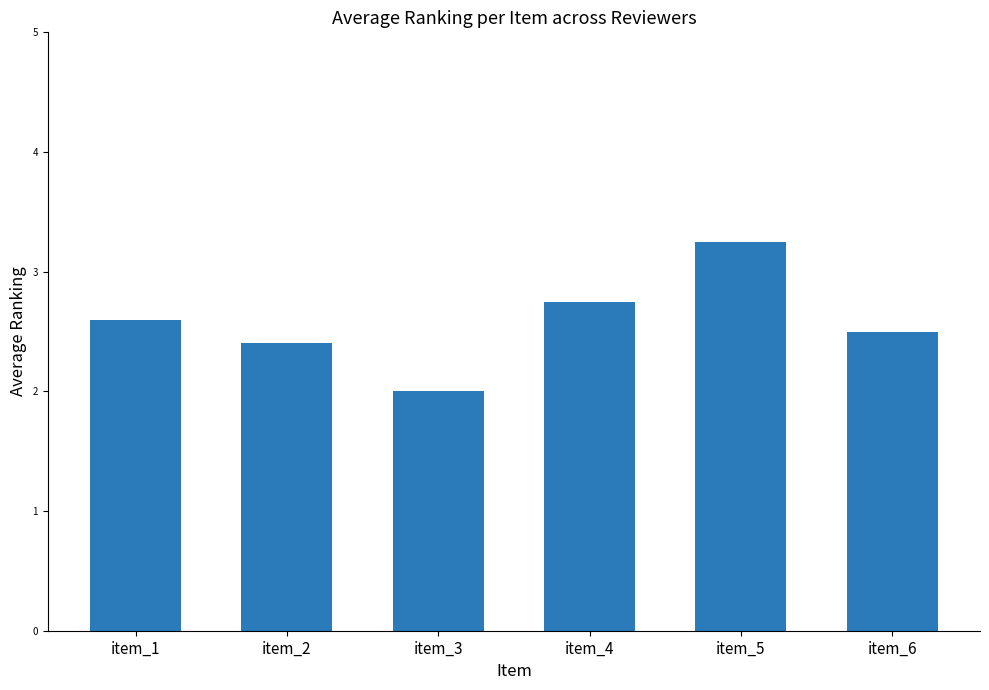

How many values exceed 2?

5